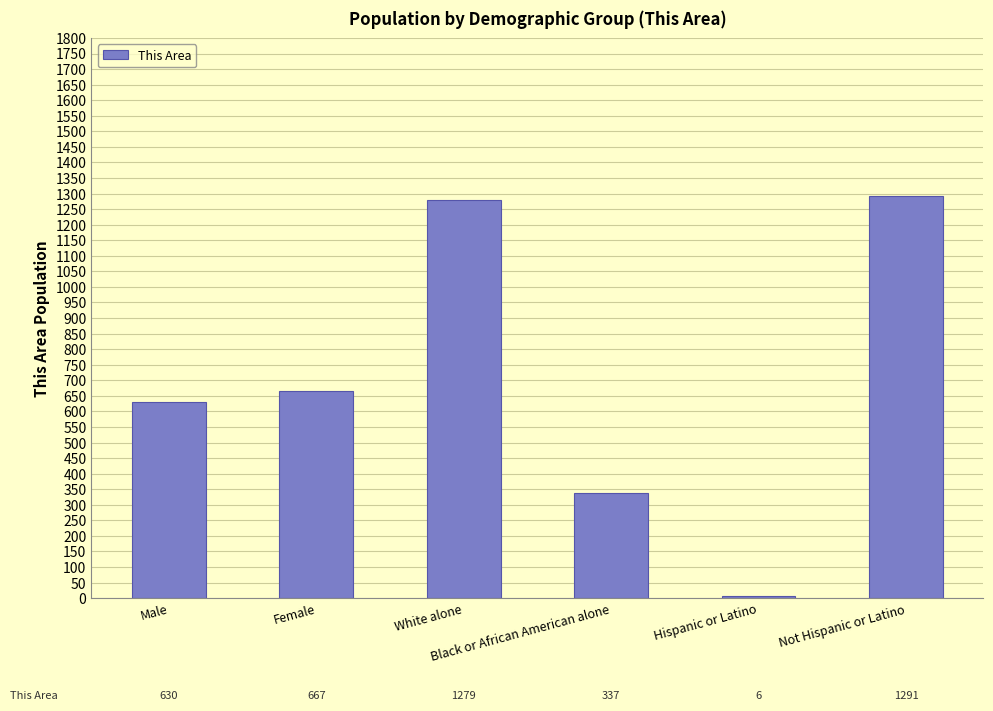

The chart shows a value of 337 at Black or African American alone. True or false?

True